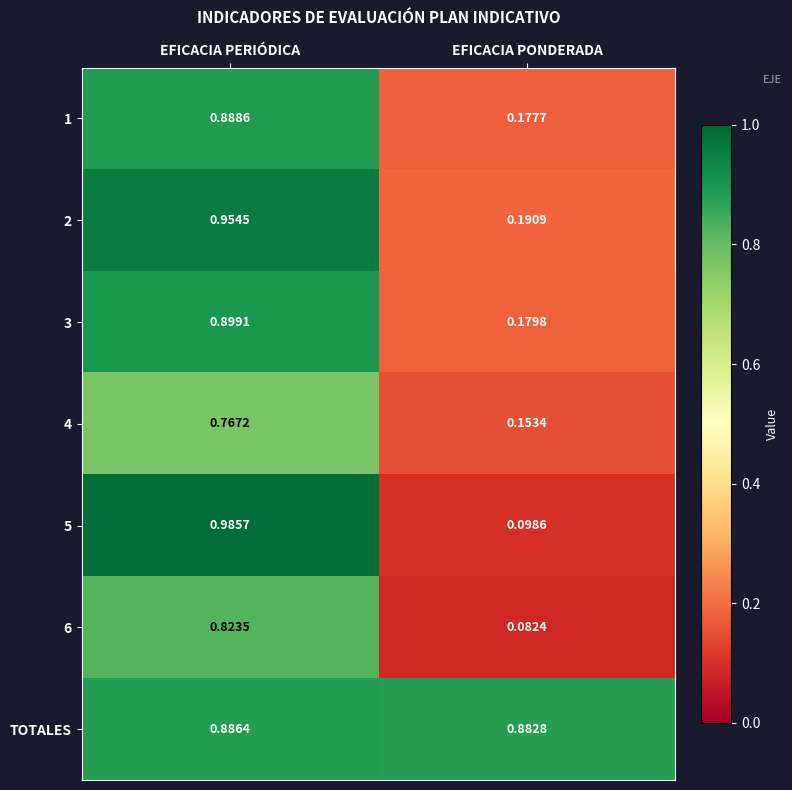

At which label is TOTALES closest to 0?

EFICACIA PONDERADA